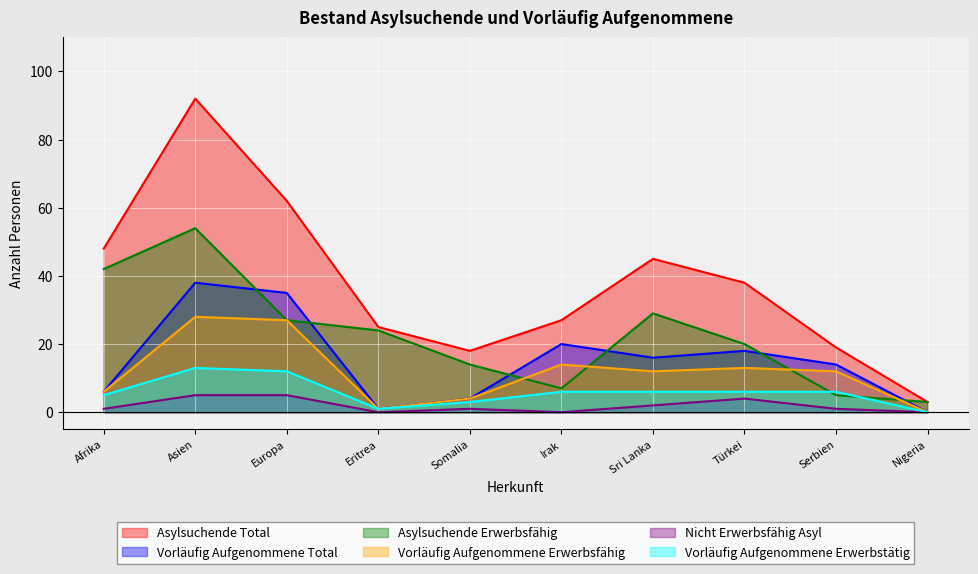

At which category does Vorläufig Aufgenommene Erwerbsfähig reach its first local peak?

Asien